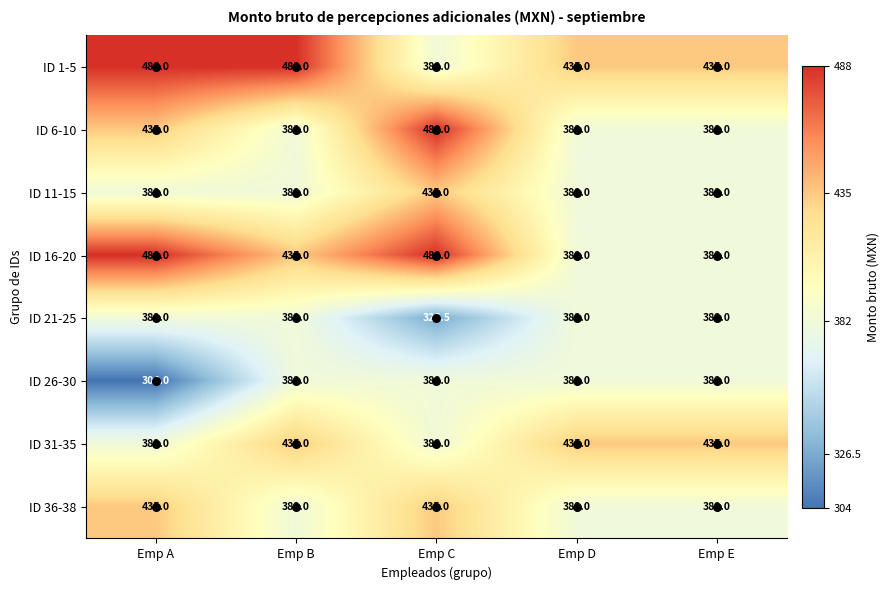

True or false: ID 16-20 has a value of 502.1 at Emp E.

False